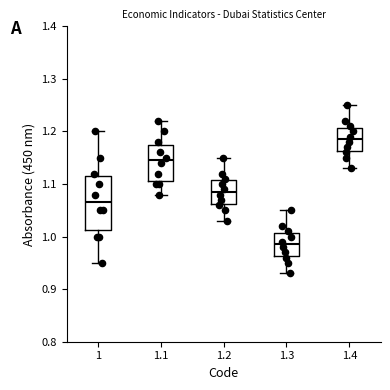

Reading left to right, transcribe this box plot: for each box, give where its median line is, the range the box spans, and where its two whiskers end, as read against the y-axis. The values are not printed on the chart, so give them approximately, as read against the axis.

1: median 1.07, box 1.01 to 1.12, whiskers 0.95 to 1.20
1.1: median 1.15, box 1.11 to 1.18, whiskers 1.08 to 1.22
1.2: median 1.09, box 1.06 to 1.11, whiskers 1.03 to 1.15
1.3: median 0.99, box 0.96 to 1.01, whiskers 0.93 to 1.05
1.4: median 1.19, box 1.16 to 1.21, whiskers 1.13 to 1.25